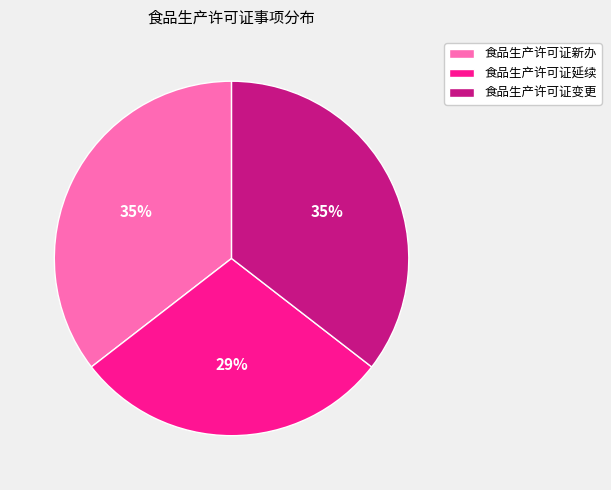

To the nearest percent, what is the difference between the largest and smallest slice percentages?

6%